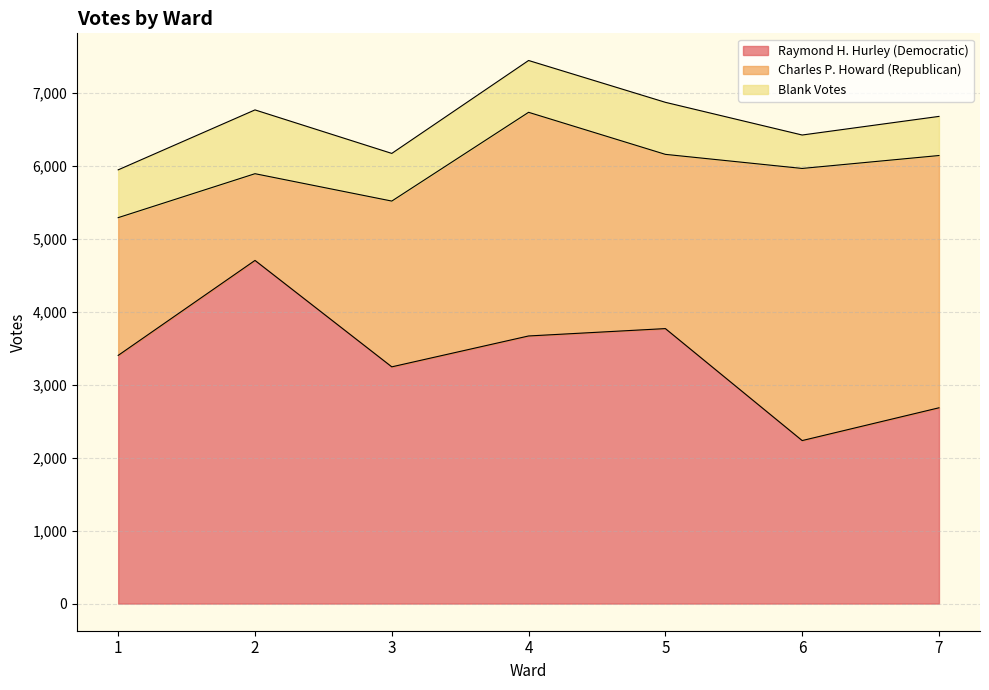

Count the number of categories in the chart.

7